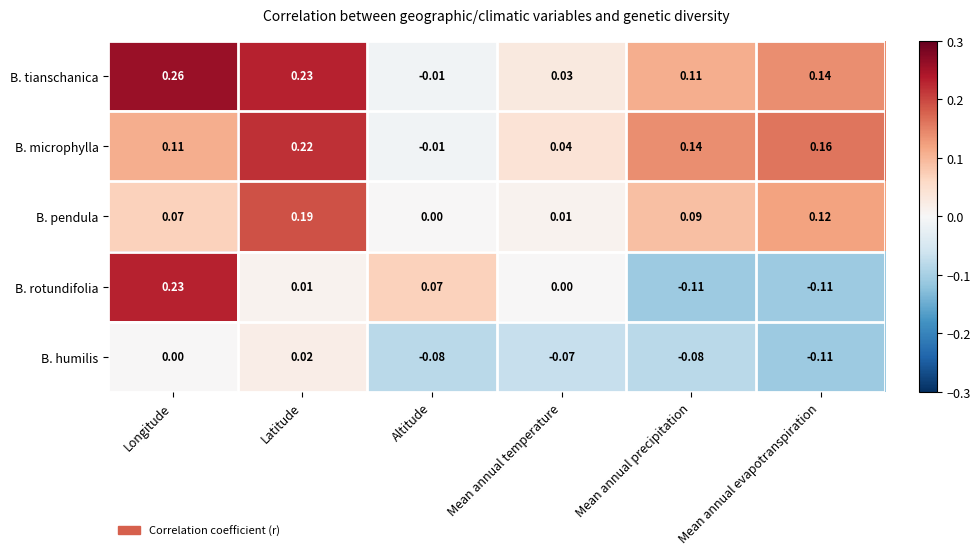

Is the value of B. rotundifolia at Mean annual temperature greater than the value of B. tianschanica at Mean annual temperature?

No